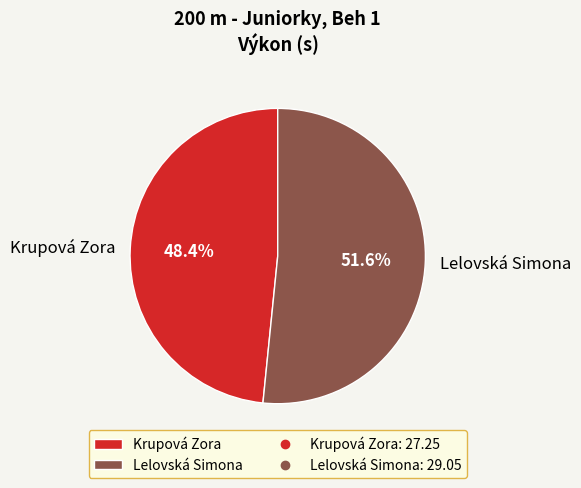

What percentage is the Lelovská Simona slice, to the nearest percent?

52%